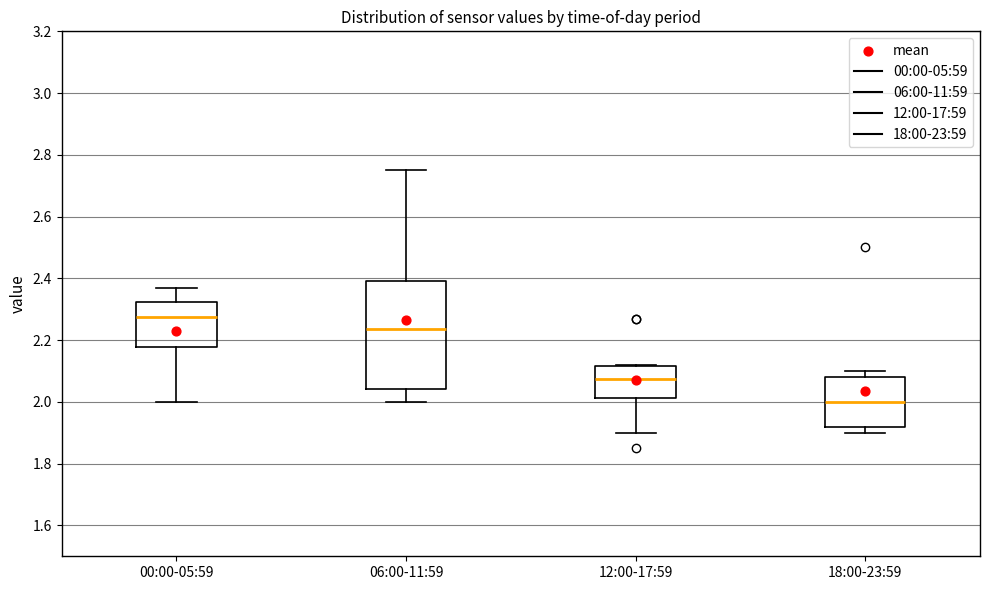

Reading left to right, transcribe this box plot: for each box, give where its median line is, the range the box spans, and where its two whiskers end, as read against the y-axis. The values are not printed on the chart, so give them approximately, as read against the axis.

00:00-05:59: median 2.28, box 2.18 to 2.32, whiskers 2.00 to 2.38
06:00-11:59: median 2.24, box 2.04 to 2.40, whiskers 2.00 to 2.76
12:00-17:59: median 2.08, box 2.02 to 2.12, whiskers 1.90 to 2.12
18:00-23:59: median 2.00, box 1.92 to 2.08, whiskers 1.90 to 2.10